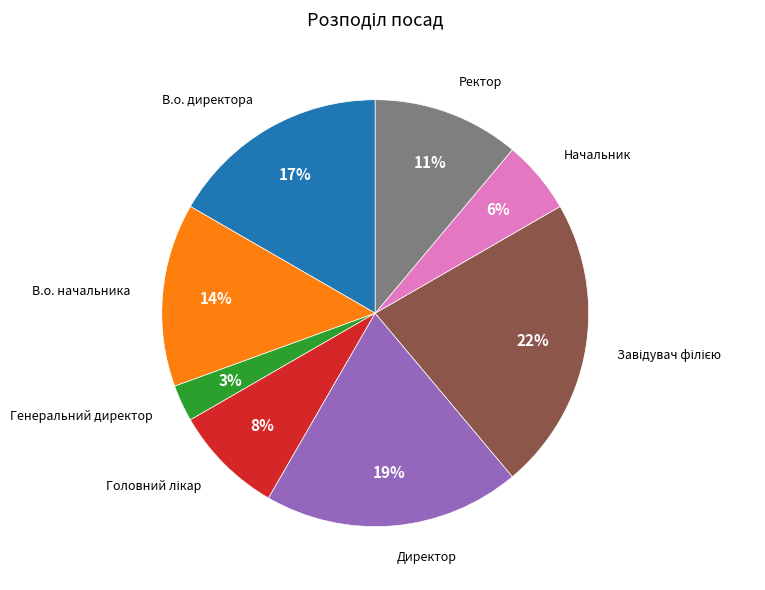

What is the smallest slice in the pie chart?

Генеральний директор